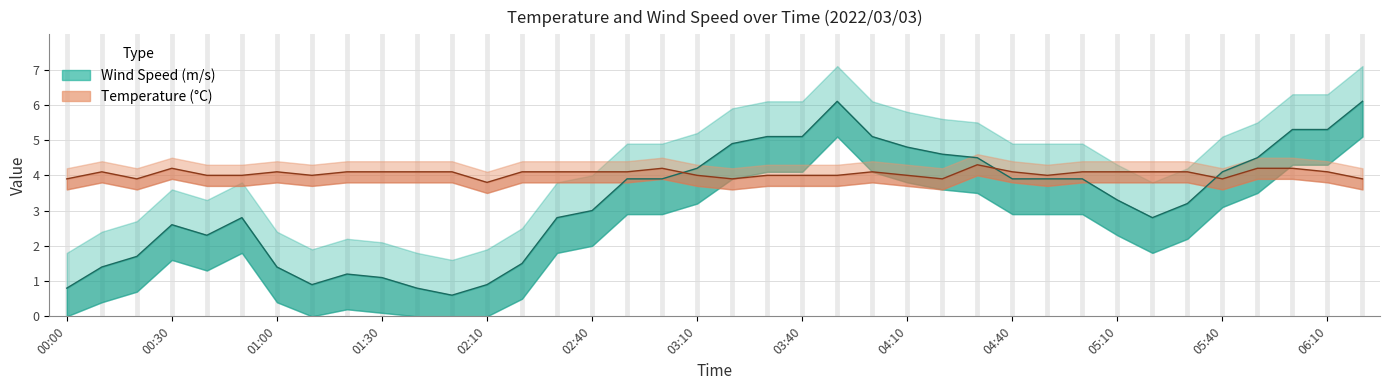

Reading left to right, transcribe all the data shown in this chart.

Temperature (5C6): 00:00=3.9	00:10=4.1	00:20=3.9	00:30=4.2	00:40=4.0	00:50=4.0	01:00=4.1	01:10=4.0	01:20=4.1	01:30=4.1	01:40=4.1	01:50=4.1	02:10=3.8	02:20=4.1	02:30=4.1	02:40=4.1	02:50=4.1	03:00=4.2	03:10=4.0	03:20=3.9	03:30=4.0	03:40=4.0	03:50=4.0	04:00=4.1	04:10=4.0	04:20=3.9	04:30=4.3	04:40=4.1	04:50=4.0	05:00=4.1	05:10=4.1	05:20=4.1	05:30=4.1	05:40=3.9	05:50=4.2	06:00=4.2	06:10=4.1	06:20=3.9
Wind Speed (m/s): 00:00=0.8	00:10=1.4	00:20=1.7	00:30=2.6	00:40=2.3	00:50=2.8	01:00=1.4	01:10=0.9	01:20=1.2	01:30=1.1	01:40=0.8	01:50=0.6	02:10=0.9	02:20=1.5	02:30=2.8	02:40=3.0	02:50=3.9	03:00=3.9	03:10=4.2	03:20=4.9	03:30=5.1	03:40=5.1	03:50=6.1	04:00=5.1	04:10=4.8	04:20=4.6	04:30=4.5	04:40=3.9	04:50=3.9	05:00=3.9	05:10=3.3	05:20=2.8	05:30=3.2	05:40=4.1	05:50=4.5	06:00=5.3	06:10=5.3	06:20=6.1